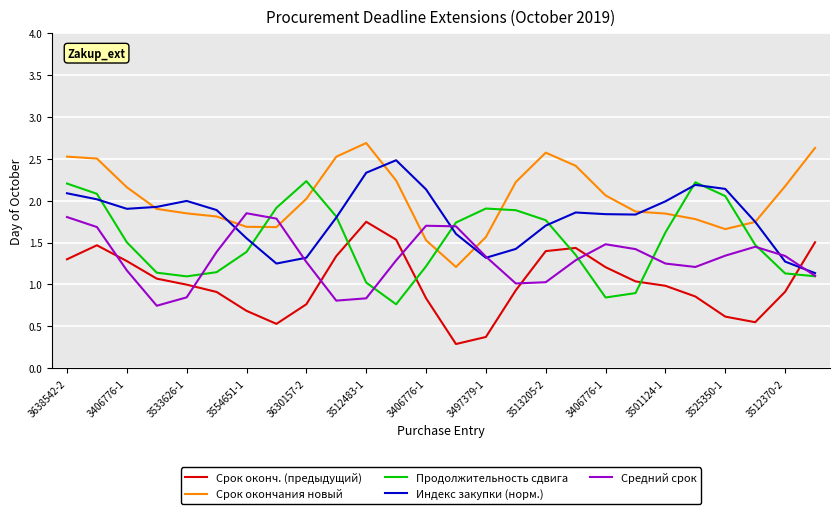

How many distinct data groups are displayed?

5